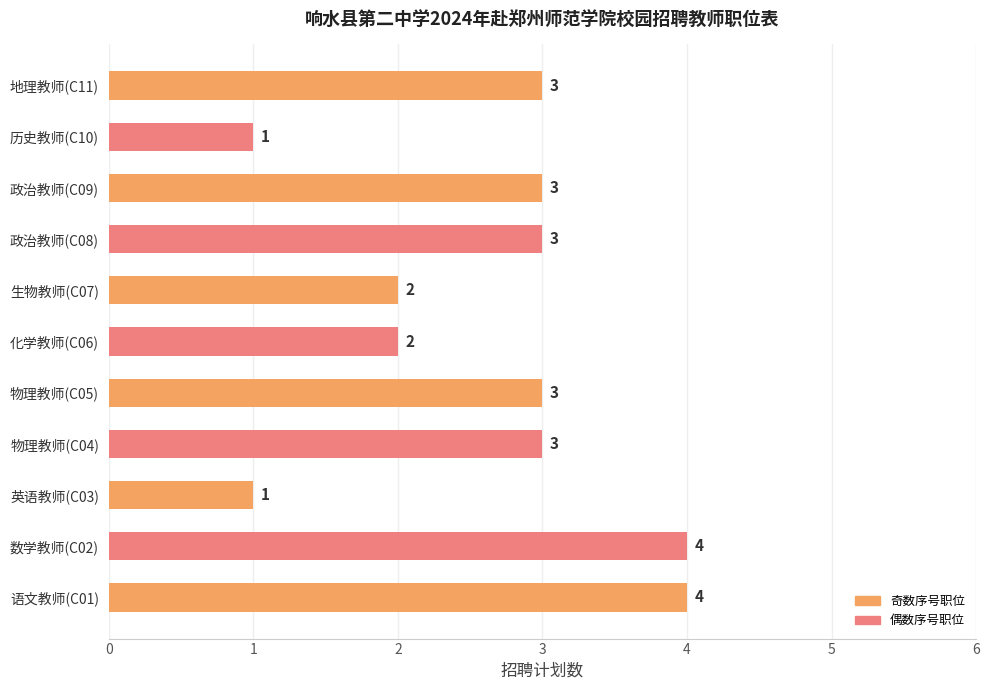

What is the difference between the maximum and minimum values?

3